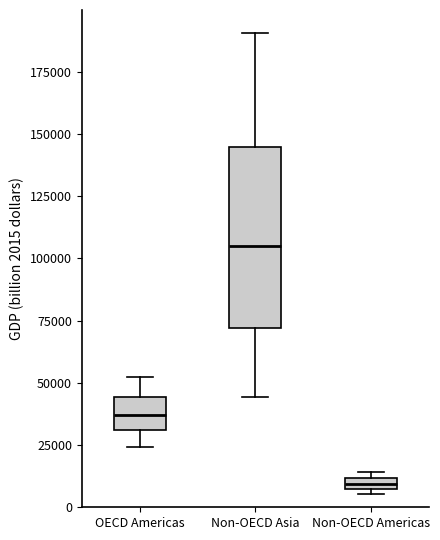

Which box's median line is the lowest?

Non-OECD Americas